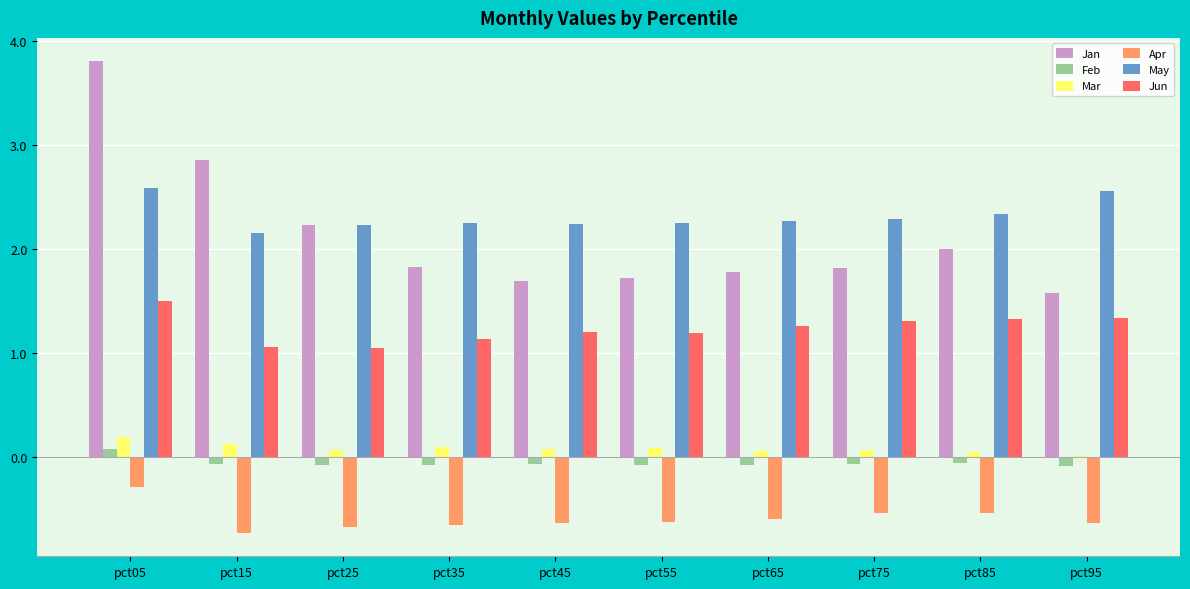

Between pct05 and pct25, which series saw the biggest shift?

Jan